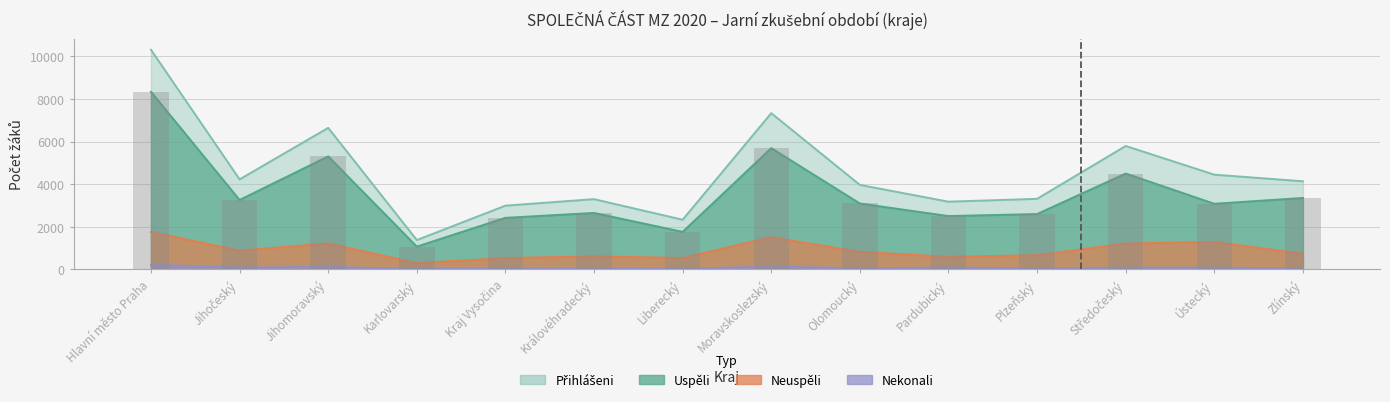

What is the total value across all series at Kraj Vysočina?

5980